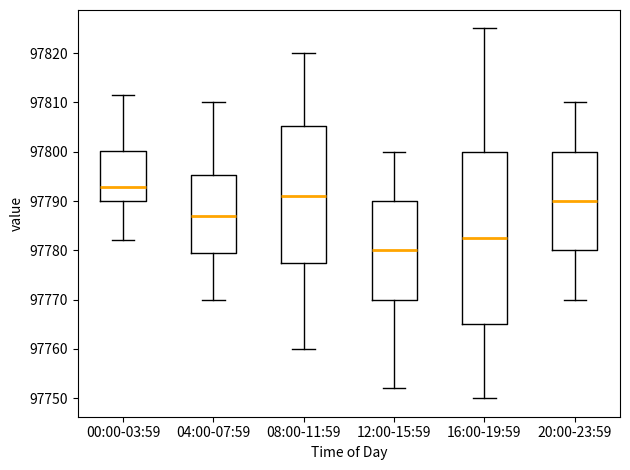

Reading left to right, read every box against the y-axis: the position of its median line, the range the box covers, and the ends of its whiskers. The values are not printed on the chart, so give them approximately, as read against the axis.

00:00-03:59: median 97793, box 97790 to 97800, whiskers 97782 to 97812
04:00-07:59: median 97787, box 97780 to 97795, whiskers 97770 to 97810
08:00-11:59: median 97791, box 97778 to 97805, whiskers 97760 to 97820
12:00-15:59: median 97780, box 97770 to 97790, whiskers 97752 to 97800
16:00-19:59: median 97783, box 97765 to 97800, whiskers 97750 to 97825
20:00-23:59: median 97790, box 97780 to 97800, whiskers 97770 to 97810